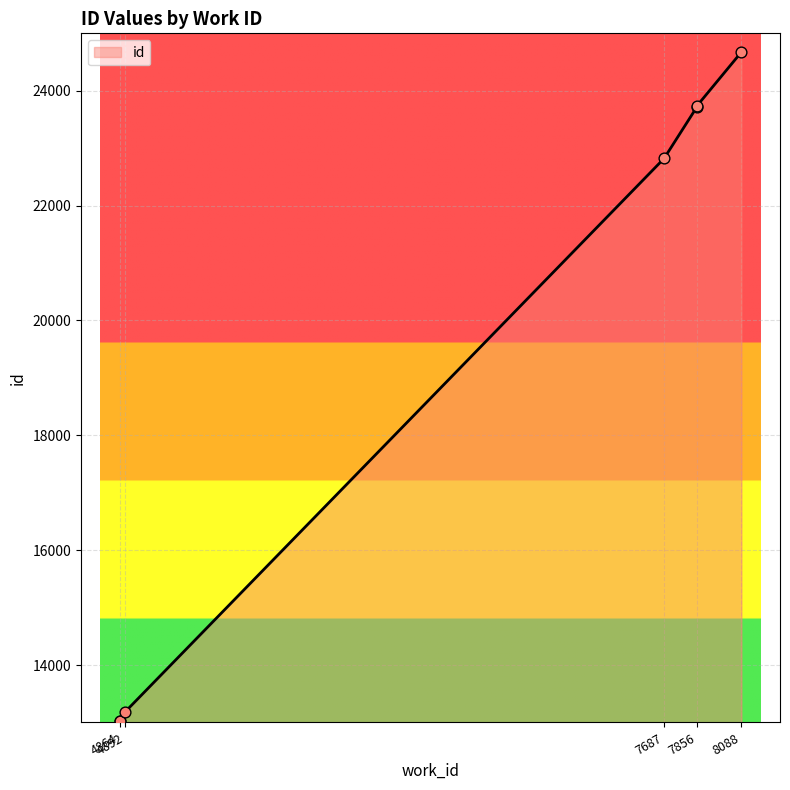

What is the change in value from 4864 to 8088?

+11645